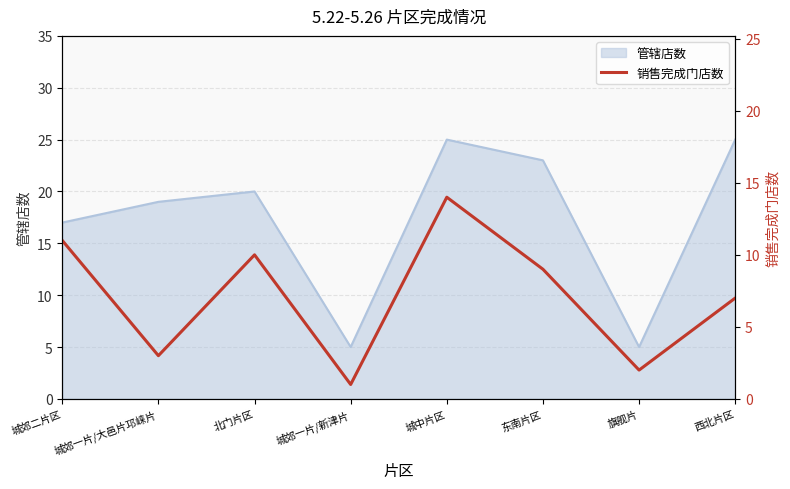

Between 北门片区 and 旗舰片, which is larger?

北门片区